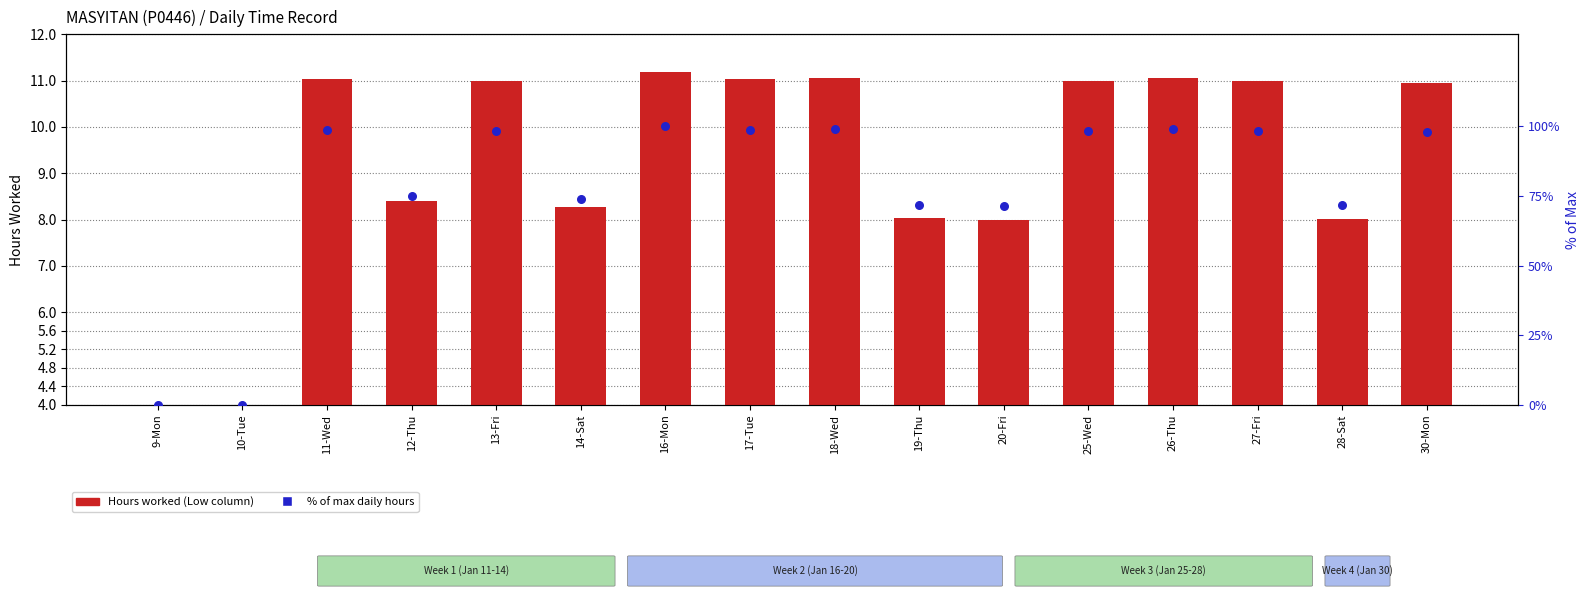

Which series reaches the minimum Y coordinate?

Hours Worked